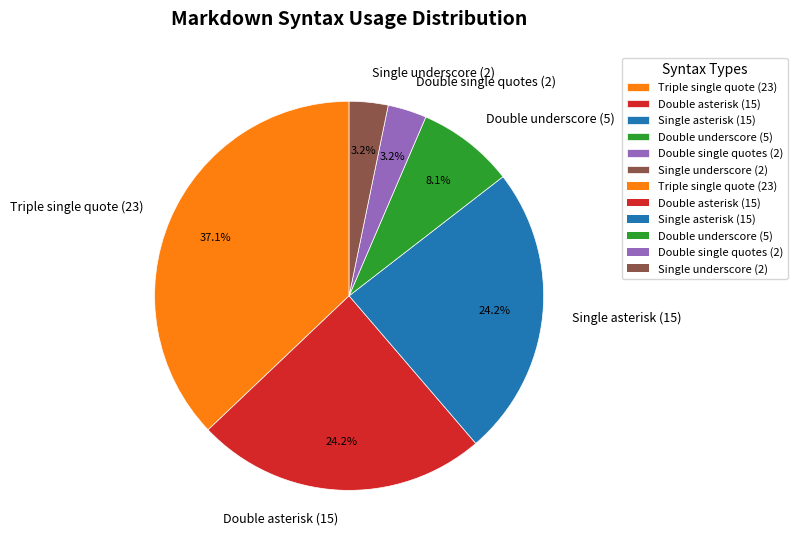

True or false: Double single quotes (2) accounts for 3% of the total.

True